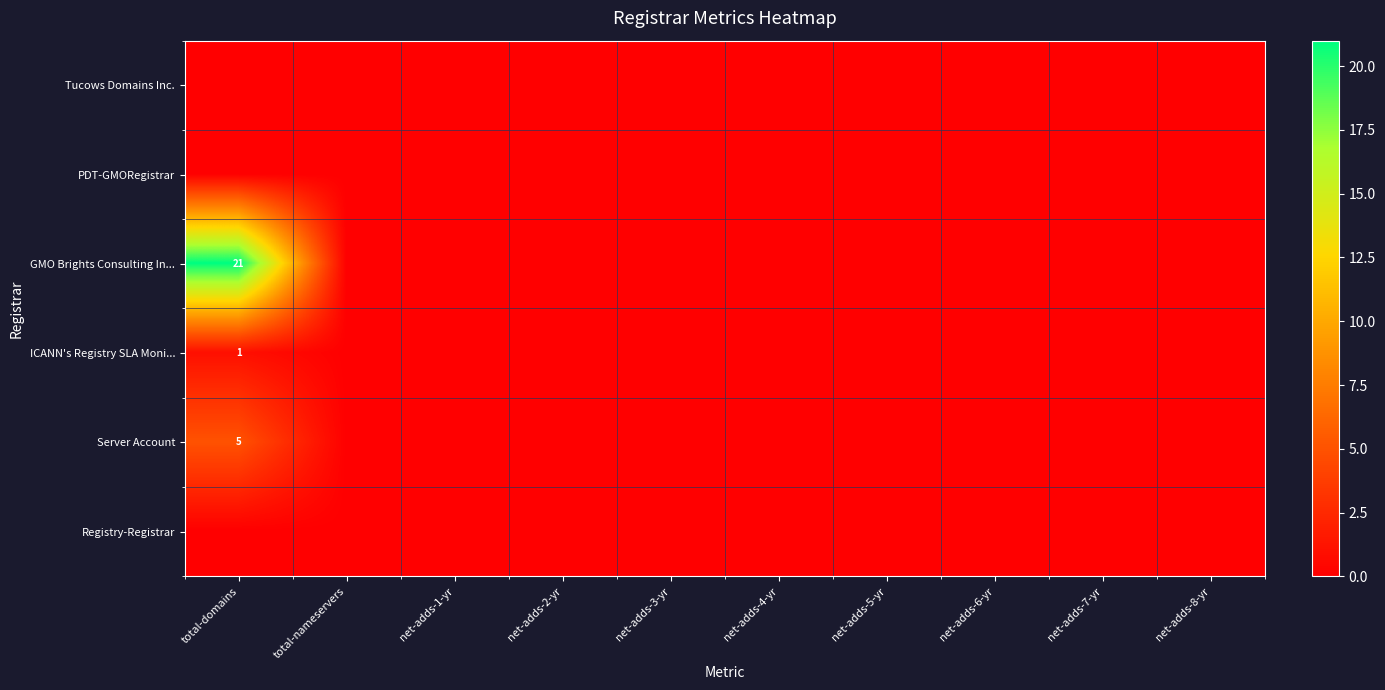

True or false: GMO Brights Consulting In... has a value of 0 at net-adds-1-yr.

True